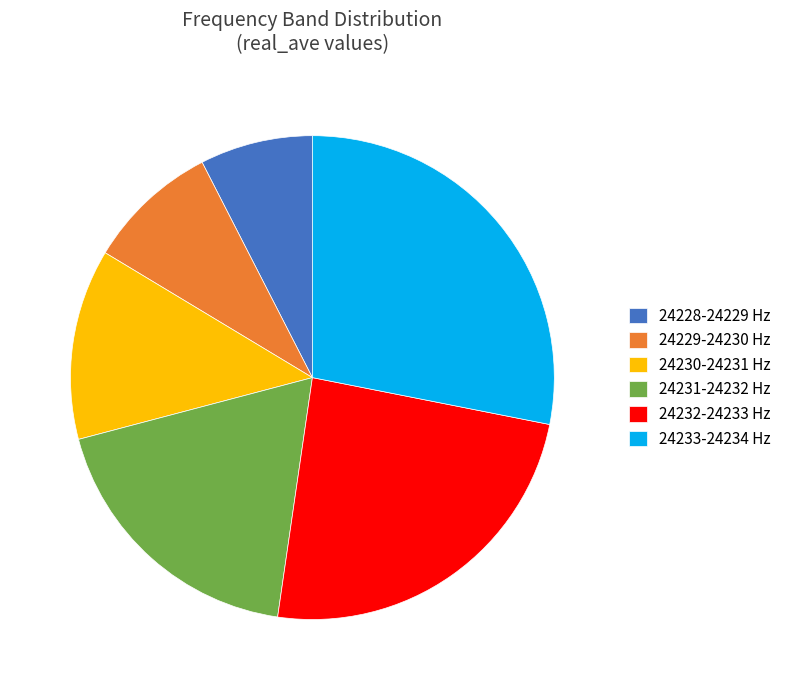

Is there a majority slice in this chart?

No